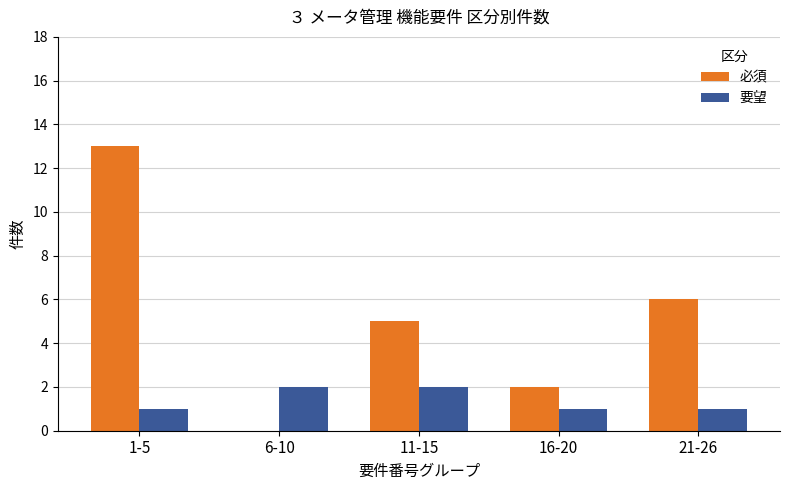

Reading right to left, transcribe all the data shown in this chart.

必須: 6	2	5	0	13
要望: 1	1	2	2	1